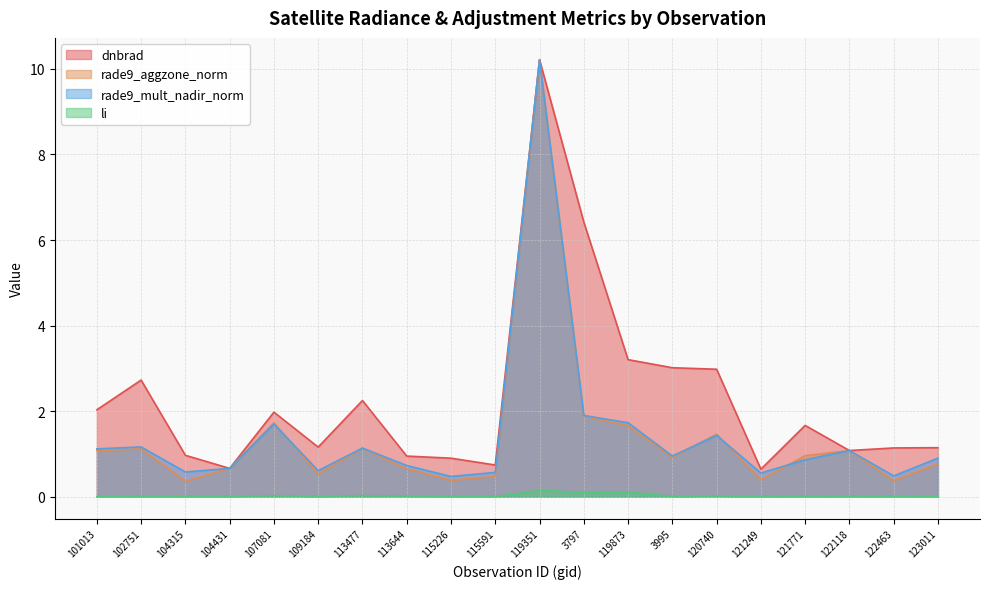

What is the difference between the second highest and minimum values in the dnbrad series?

5.8